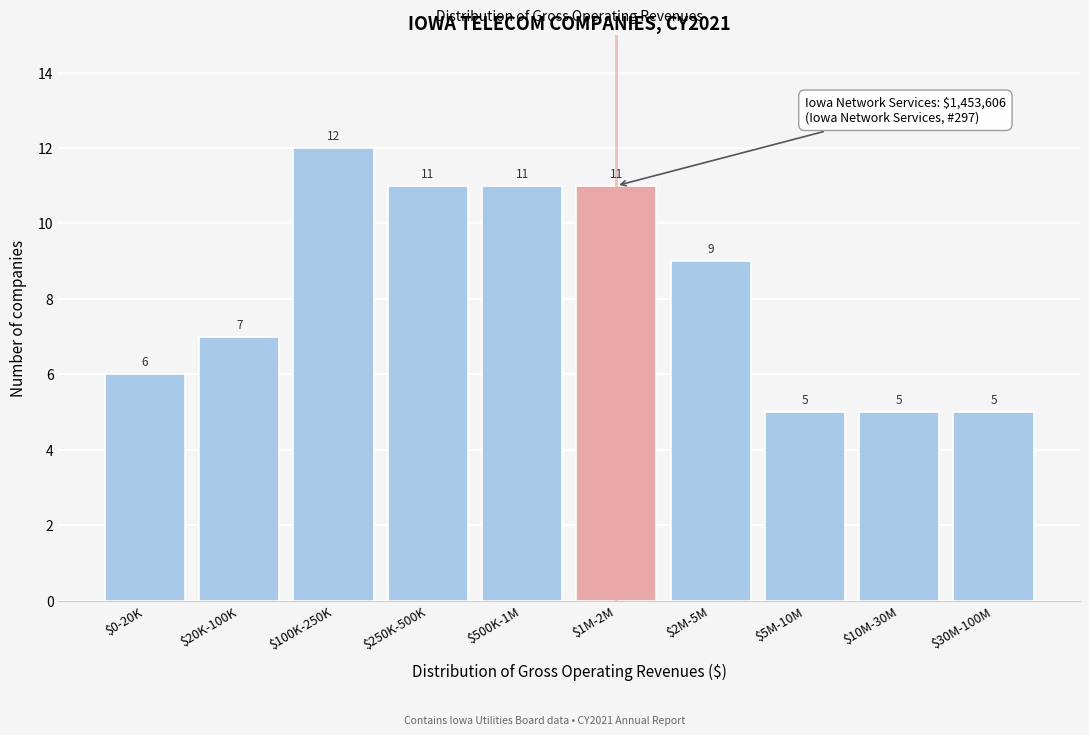

Reading right to left, what are all the values shown in this chart?

5	5	5	9	11	11	11	12	7	6